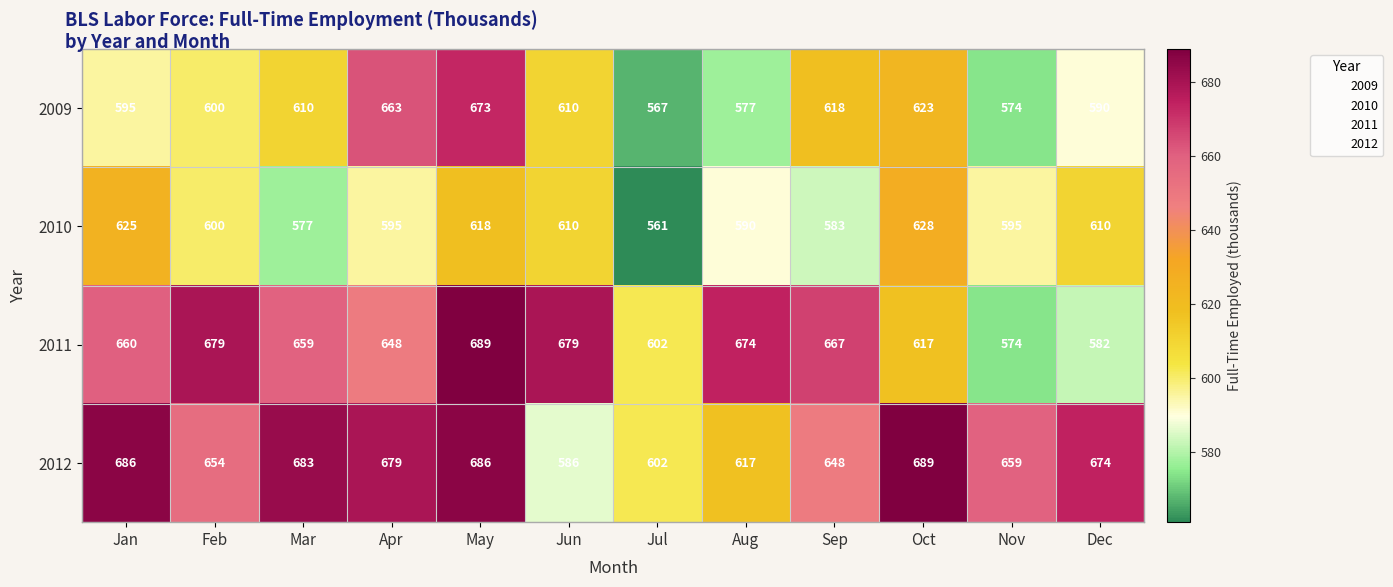

Between Jan and Jun, which series saw the biggest shift?

2012